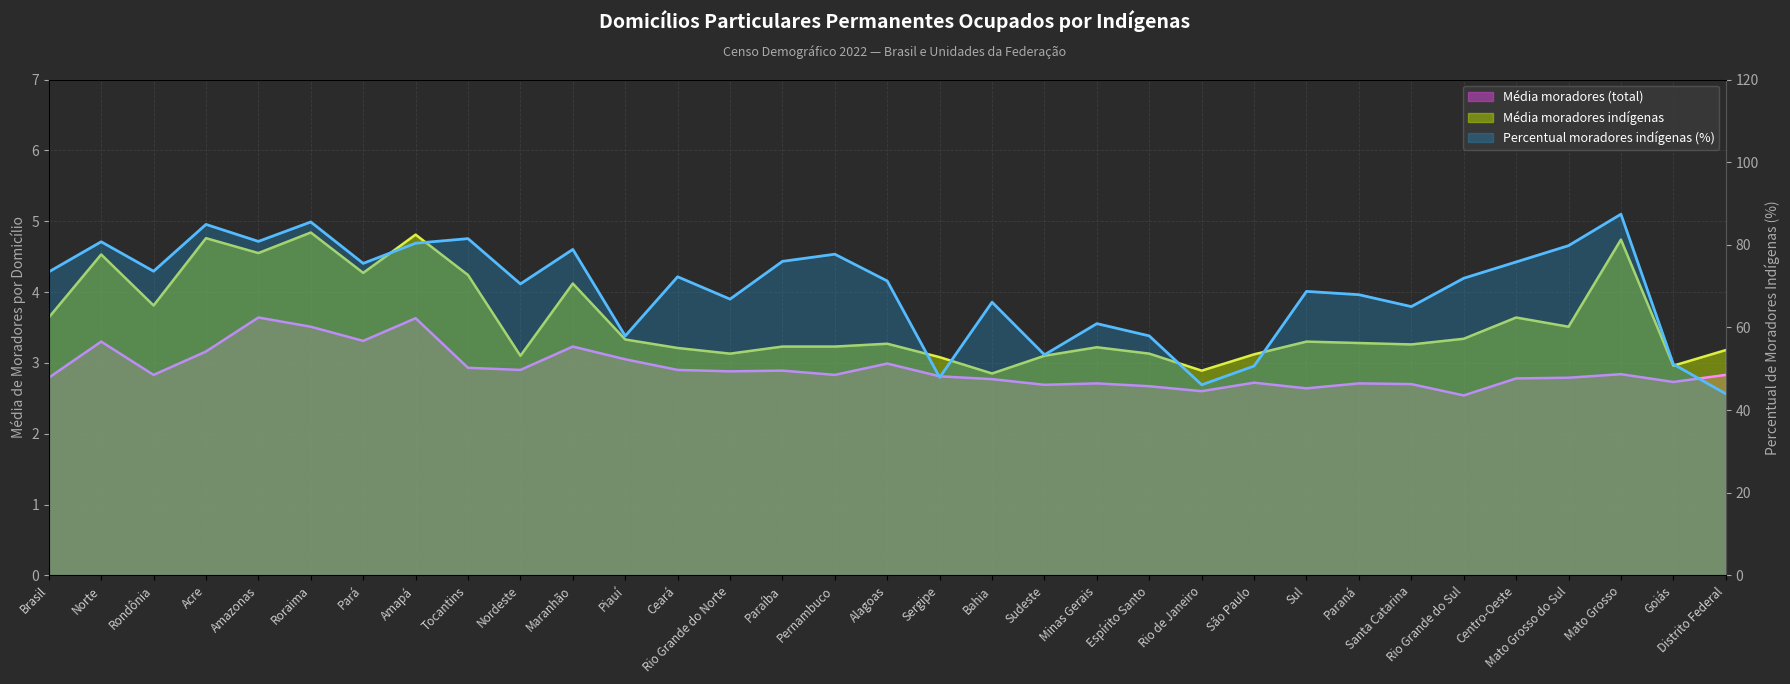

In Média moradores indígenas, how many points are lower than both neighbors (excluding endpoints)?

10